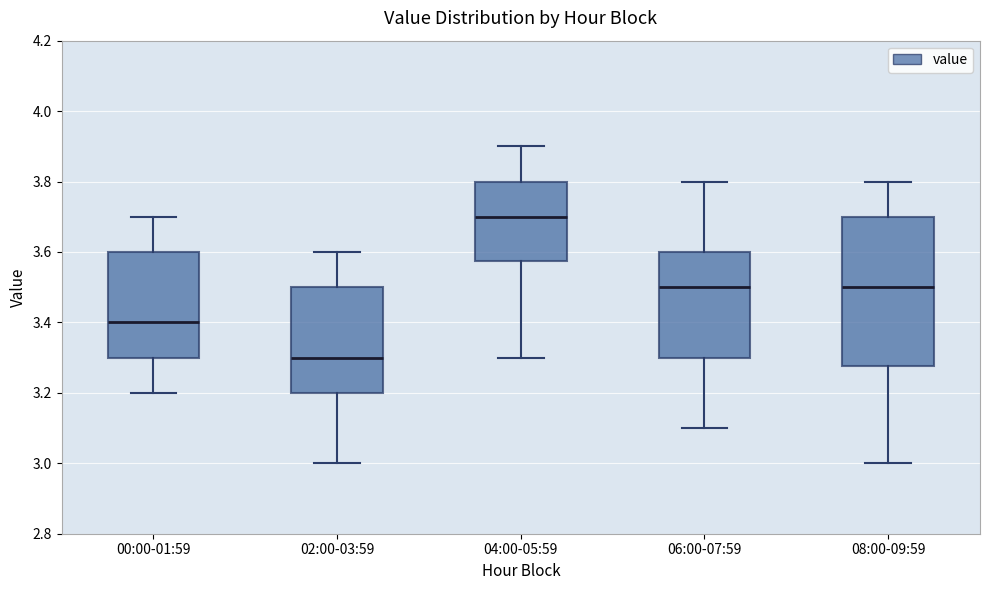

Reading left to right, transcribe this box plot: for each box, give where its median line is, the range the box spans, and where its two whiskers end, as read against the y-axis. The values are not printed on the chart, so give them approximately, as read against the axis.

00:00-01:59: median 3.40, box 3.30 to 3.60, whiskers 3.20 to 3.70
02:00-03:59: median 3.30, box 3.20 to 3.50, whiskers 3.00 to 3.60
04:00-05:59: median 3.70, box 3.58 to 3.80, whiskers 3.30 to 3.90
06:00-07:59: median 3.50, box 3.30 to 3.60, whiskers 3.10 to 3.80
08:00-09:59: median 3.50, box 3.28 to 3.70, whiskers 3.00 to 3.80